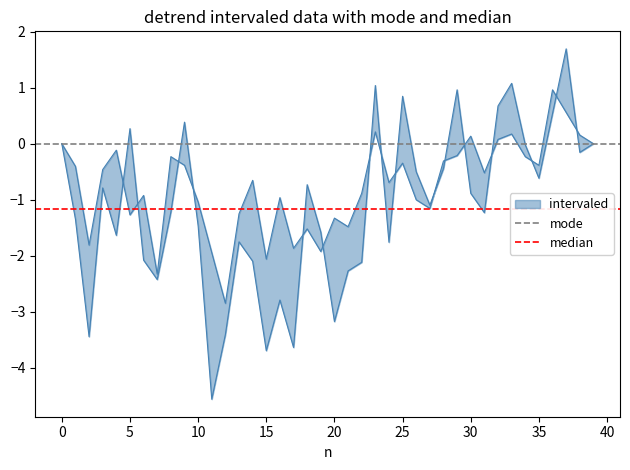

Rank the series by their average value, from highest to lowest.

mode, median